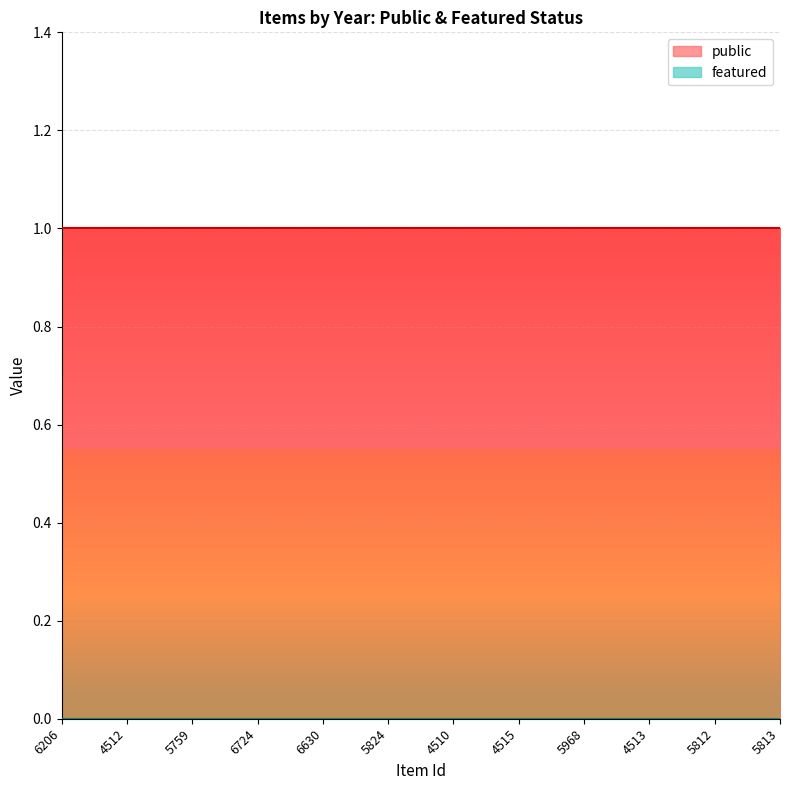

Is the value of public at 6630 greater than the value of featured at 5759?

Yes